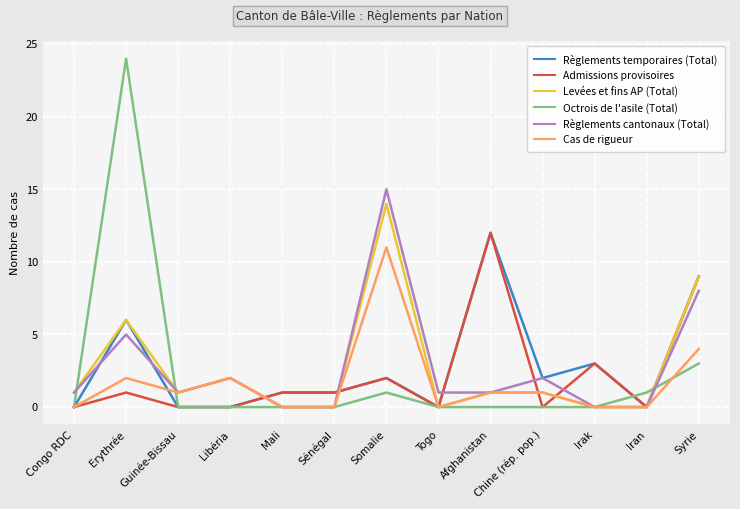

Reading left to right, extract all data points from this chart.

Règlements temporaires (Total): Congo RDC=0	Erythrée=6	Guinée-Bissau=0	Libéria=0	Mali=1	Sénégal=1	Somalie=2	Togo=0	Afghanistan=12	Chine (rép. pop.)=2	Irak=3	Iran=0	Syrie=9
Admissions provisoires: Congo RDC=0	Erythrée=1	Guinée-Bissau=0	Libéria=0	Mali=1	Sénégal=1	Somalie=2	Togo=0	Afghanistan=12	Chine (rép. pop.)=0	Irak=3	Iran=0	Syrie=9
Levées et fins AP (Total): Congo RDC=1	Erythrée=6	Guinée-Bissau=1	Libéria=2	Mali=0	Sénégal=0	Somalie=14	Togo=0	Afghanistan=1	Chine (rép. pop.)=1	Irak=0	Iran=0	Syrie=9
Octrois de l'asile (Total): Congo RDC=0	Erythrée=24	Guinée-Bissau=0	Libéria=0	Mali=0	Sénégal=0	Somalie=1	Togo=0	Afghanistan=0	Chine (rép. pop.)=0	Irak=0	Iran=1	Syrie=3
Règlements cantonaux (Total): Congo RDC=1	Erythrée=5	Guinée-Bissau=1	Libéria=2	Mali=0	Sénégal=0	Somalie=15	Togo=1	Afghanistan=1	Chine (rép. pop.)=2	Irak=0	Iran=0	Syrie=8
Cas de rigueur: Congo RDC=0	Erythrée=2	Guinée-Bissau=1	Libéria=2	Mali=0	Sénégal=0	Somalie=11	Togo=0	Afghanistan=1	Chine (rép. pop.)=1	Irak=0	Iran=0	Syrie=4